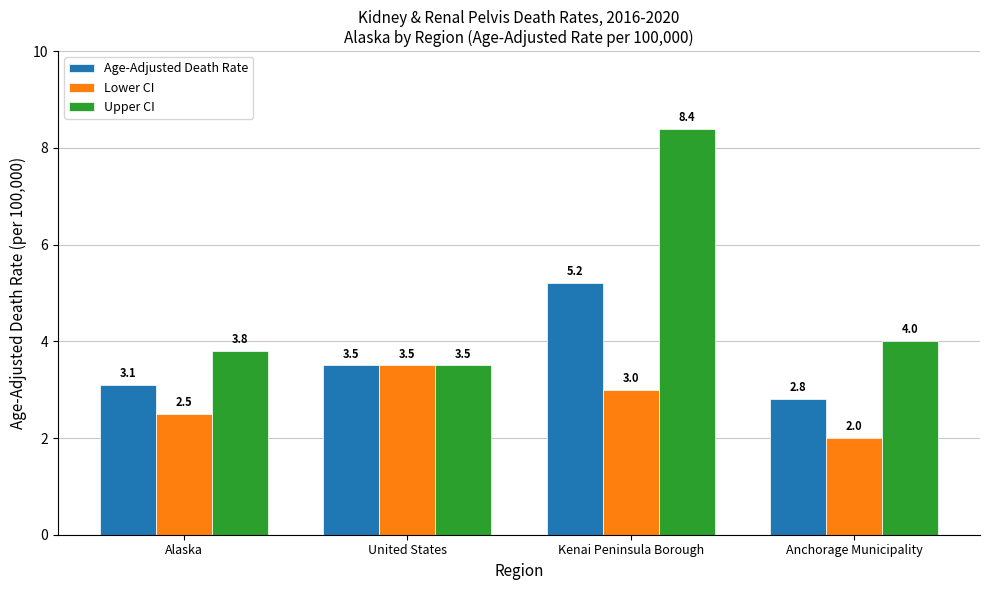

How many distinct data groups are displayed?

3